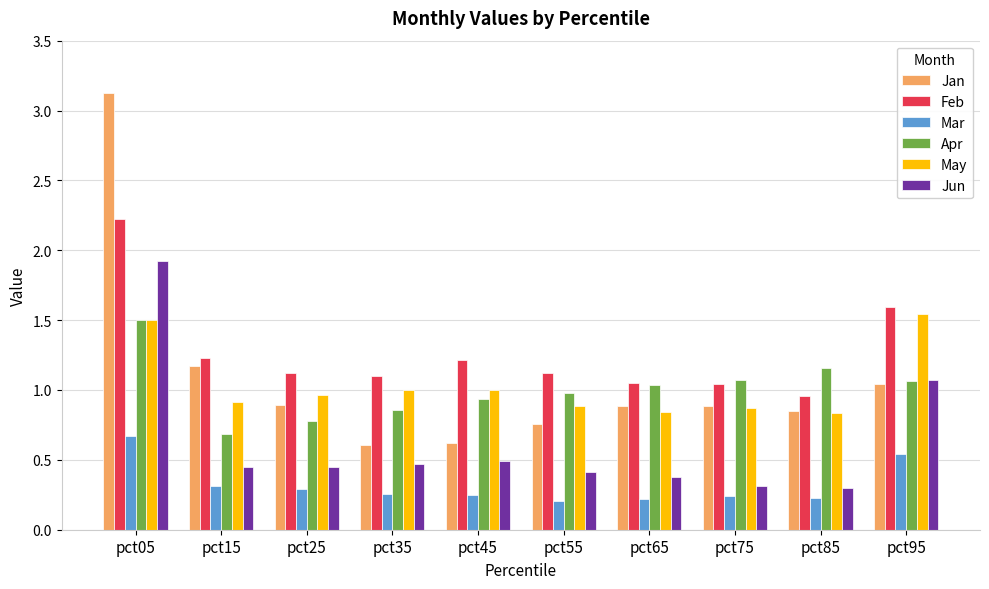

What is the sum of all May values?

10.4